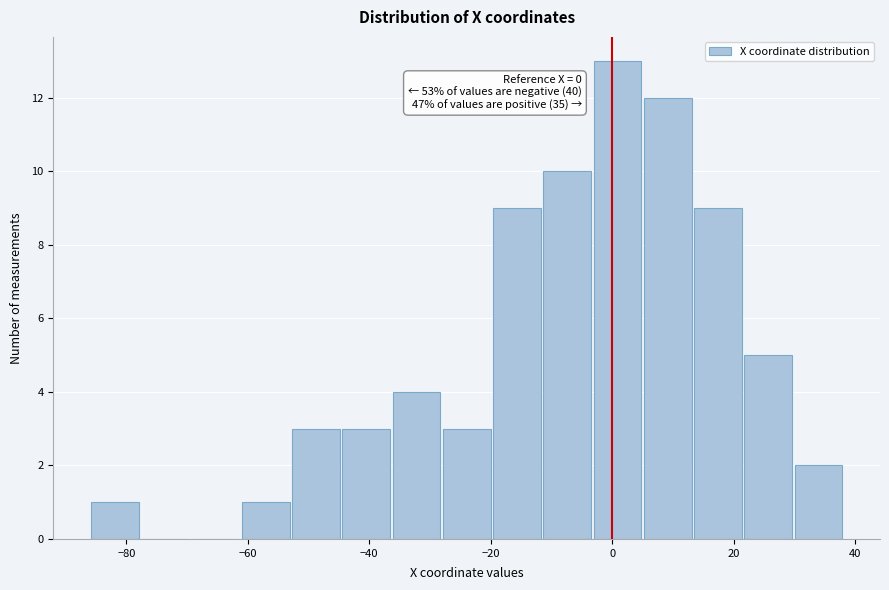

Over which range of the x-axis is the bar tallest?

-4 to 6